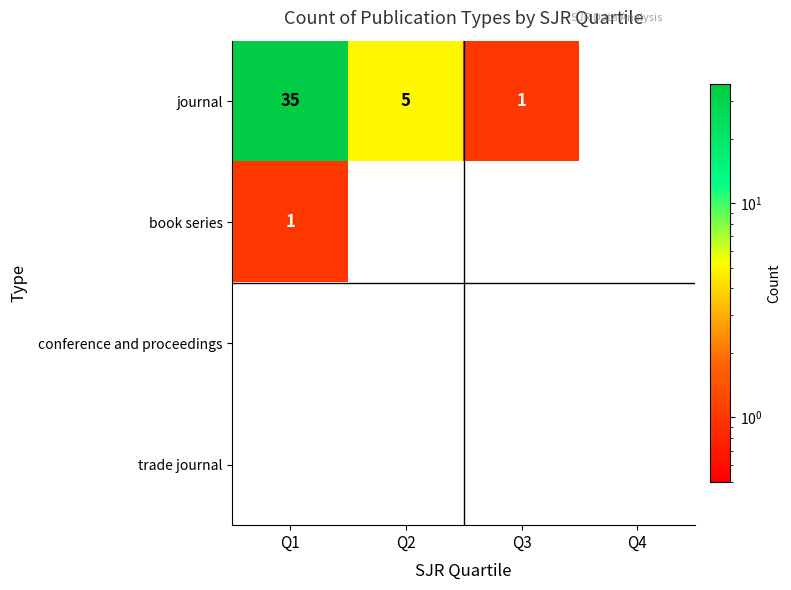

Reading left to right, what are all the values shown in this chart?

journal: Q1=35	Q2=5	Q3=1	Q4=0
book series: Q1=1	Q2=0	Q3=0	Q4=0
conference and proceedings: Q1=0	Q2=0	Q3=0	Q4=0
trade journal: Q1=0	Q2=0	Q3=0	Q4=0